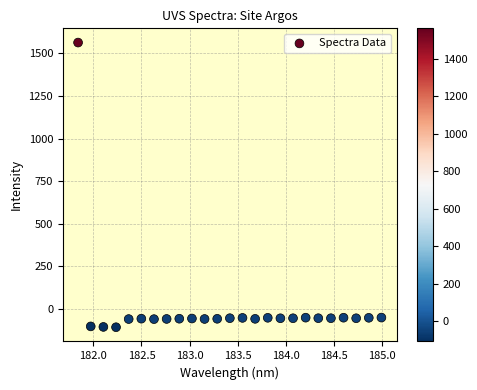

What is the range of X values (max minus min)?

3.1